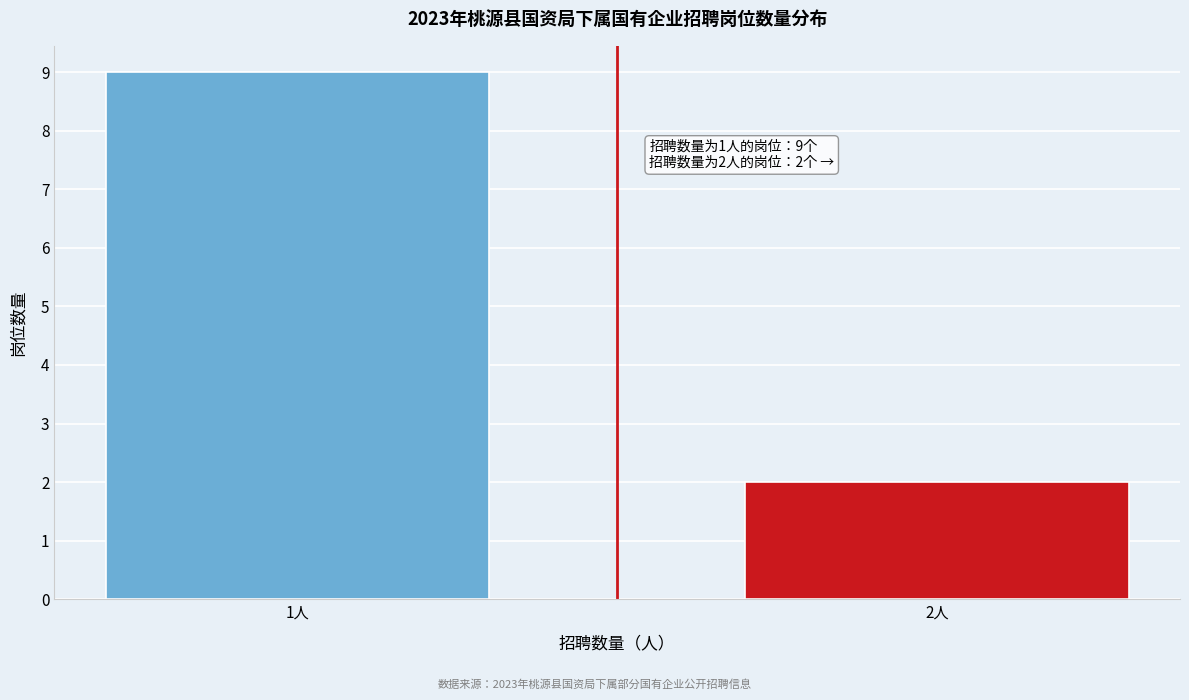

Reading right to left, list all the values displayed in this chart.

2人=2	1人=9